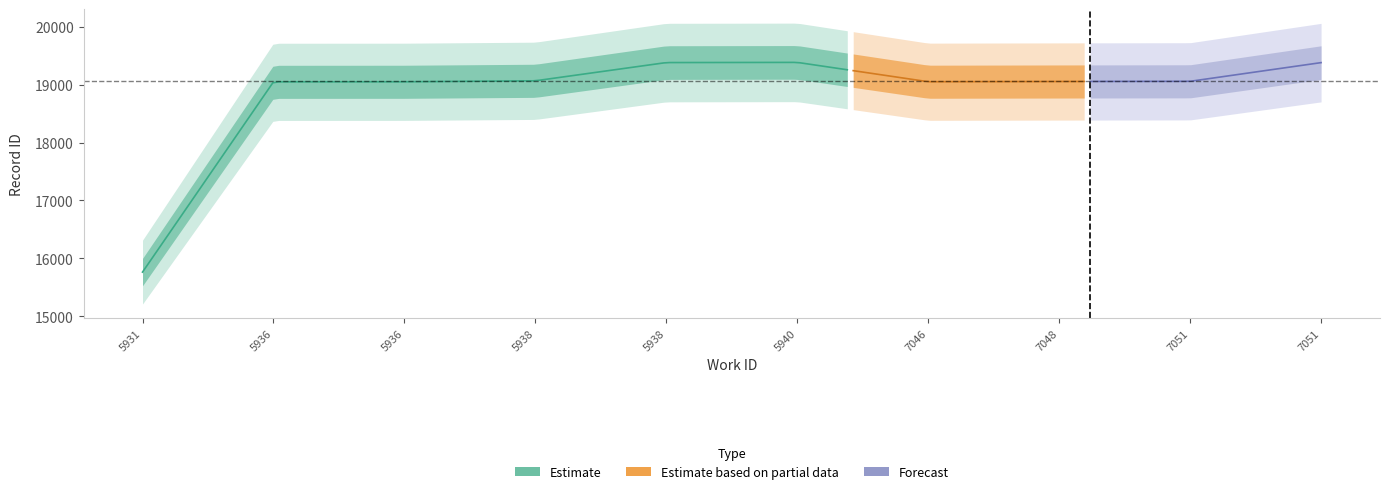

What is the sum of the id values at 5931 and 5936?

34809